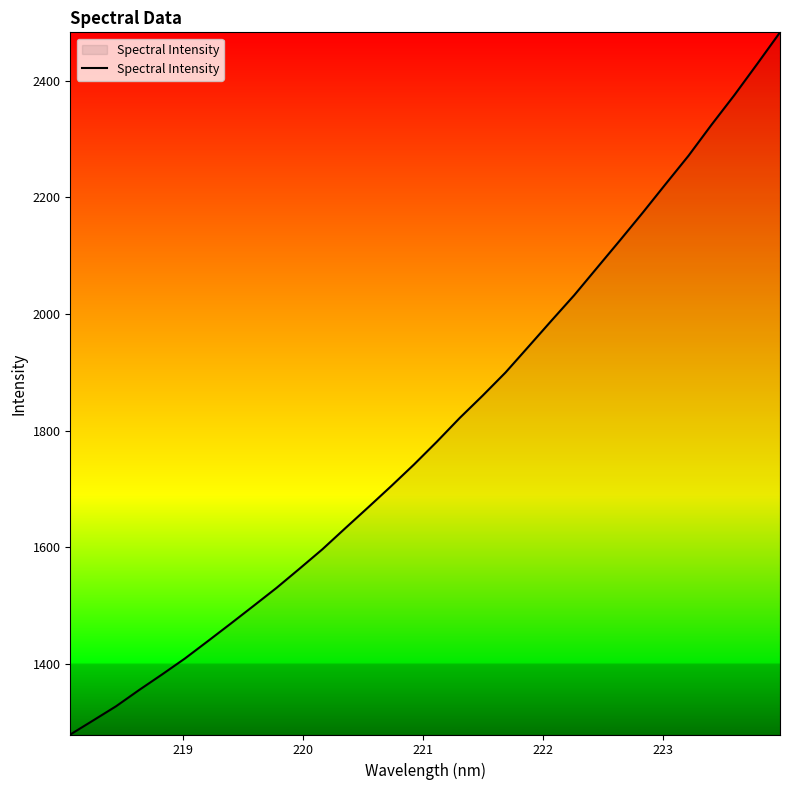

What is the minimum value shown in the chart?

1278.5